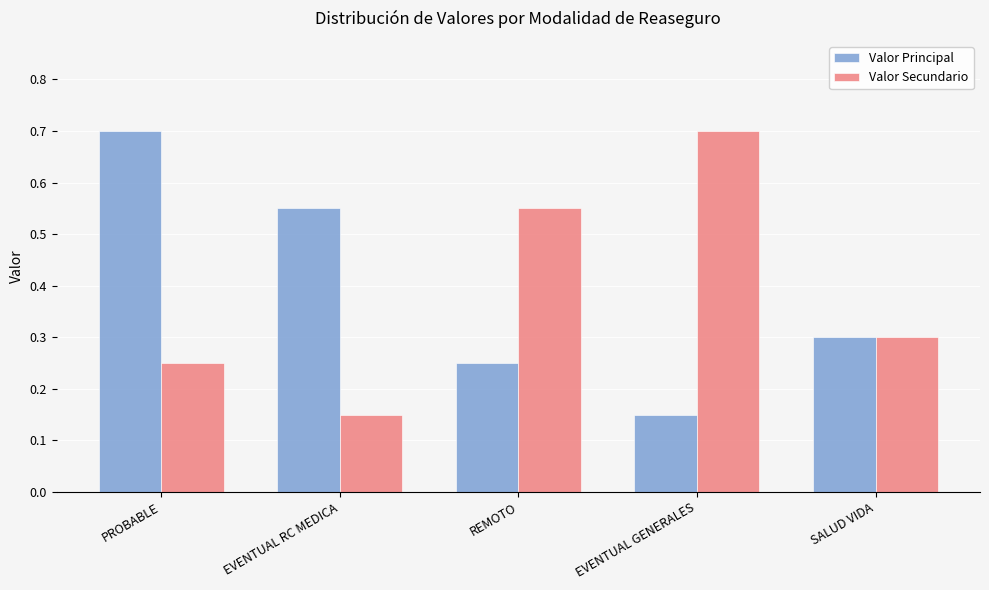

Where is Valor Secundario nearest to the value 0?

EVENTUAL RC MEDICA